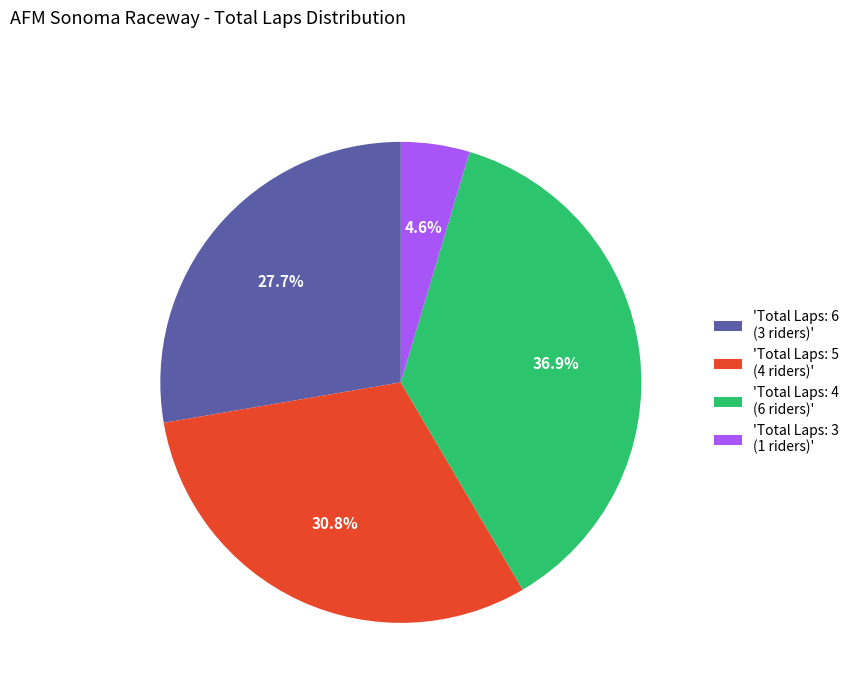

How many slices are in this pie chart?

4